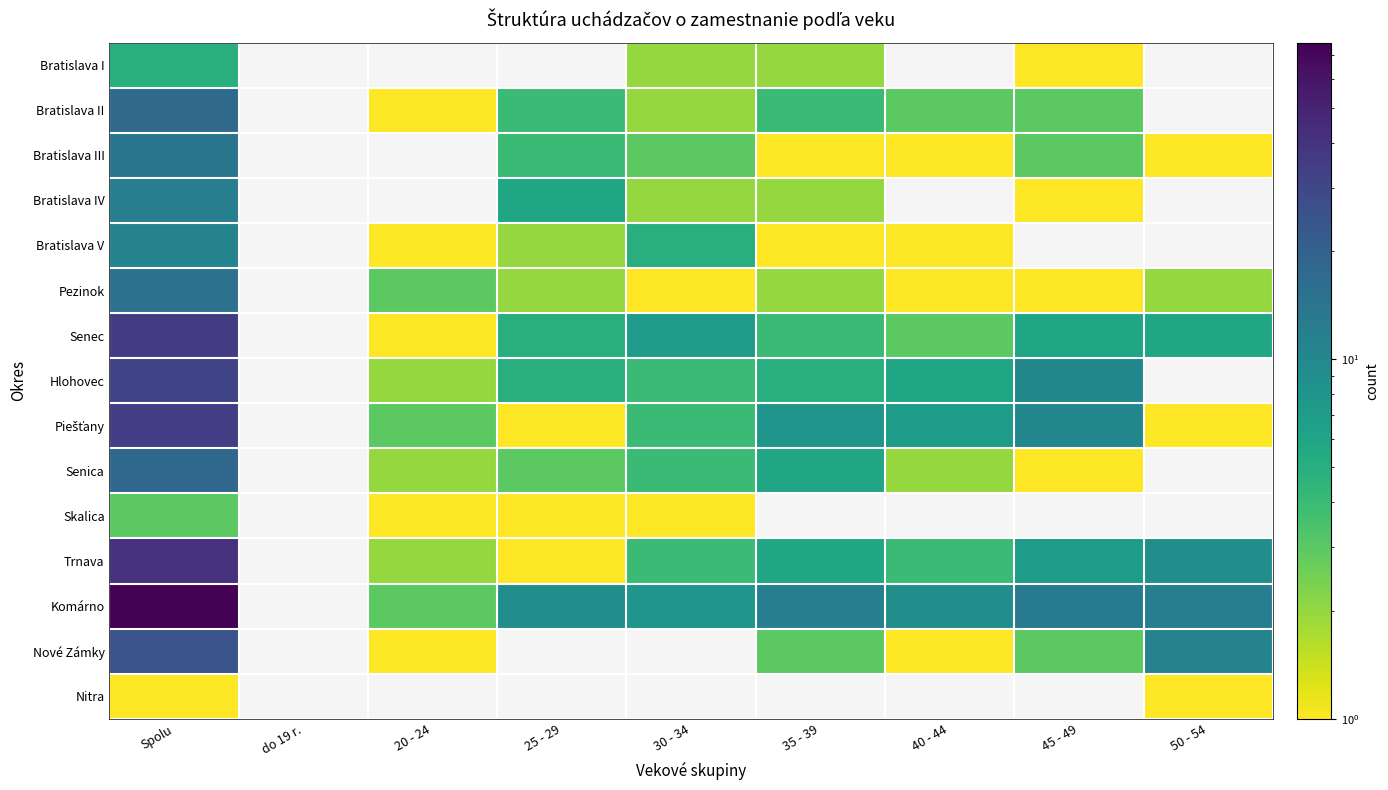

How many series are shown in this chart?

15